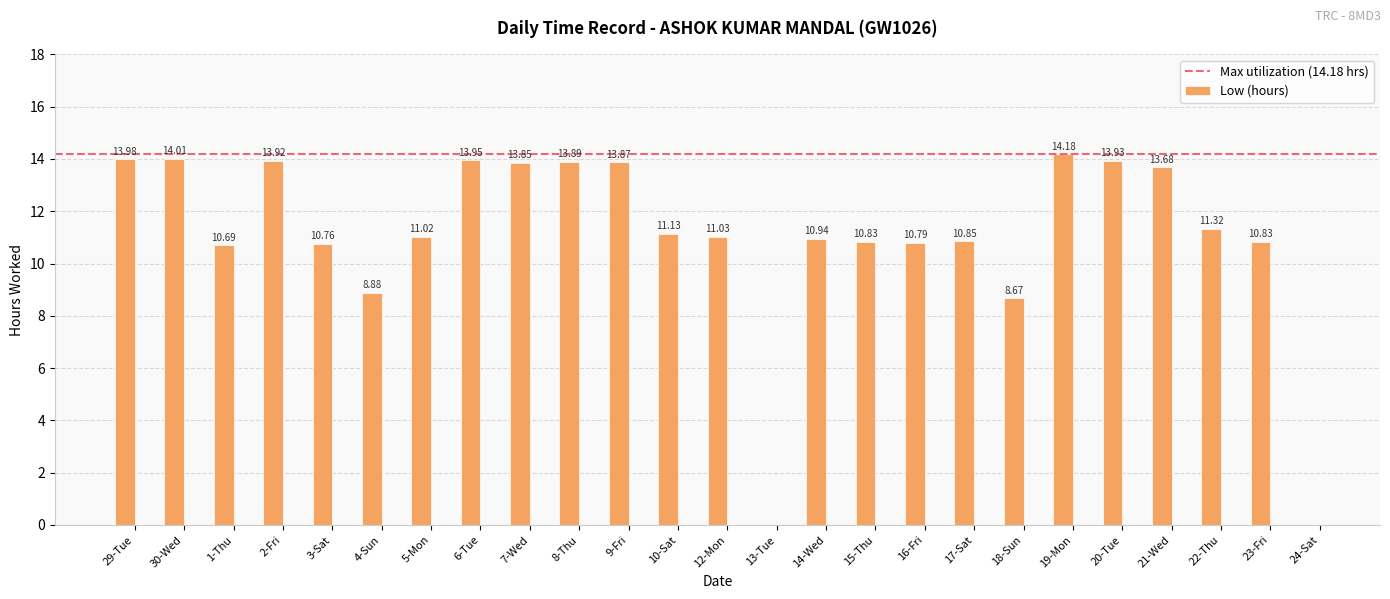

What is the sum of all values?

277.0